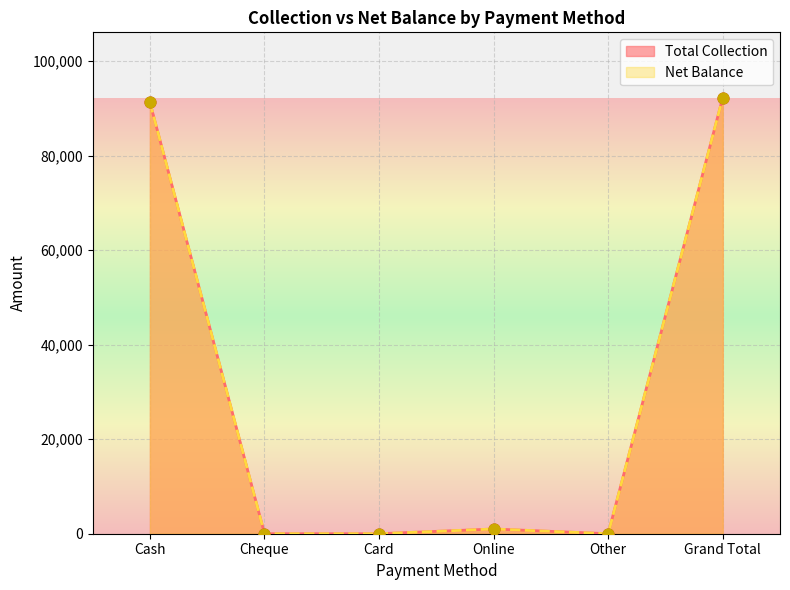

Which series contains the highest Y value?

Total Collection